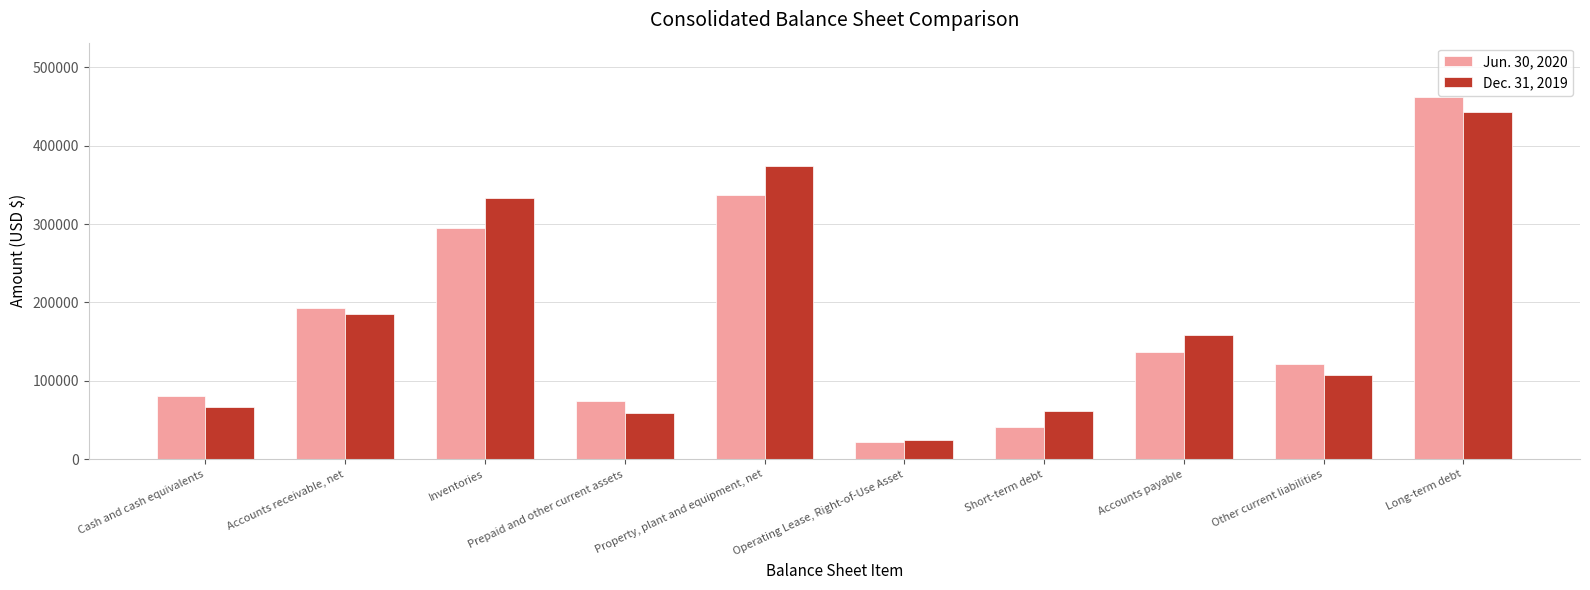

True or false: Jun. 30, 2020 has a value of 120985 at Other current liabilities.

True